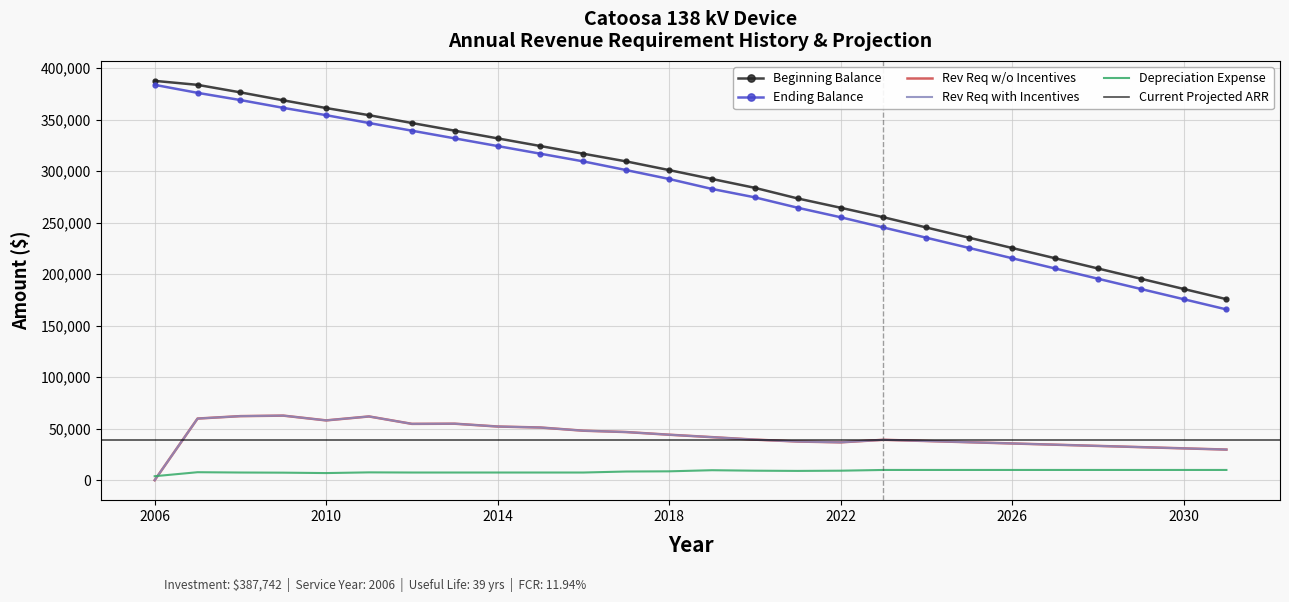

True or false: Depreciation Expense and Rev Req with Incentives cross at least once.

True